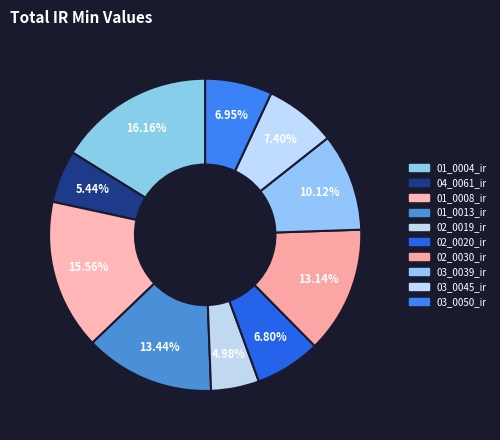

How many segments does this pie chart have?

10